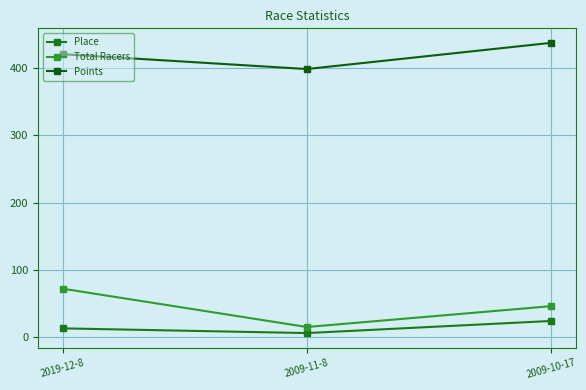

What position from the left is 2019-12-8?

1